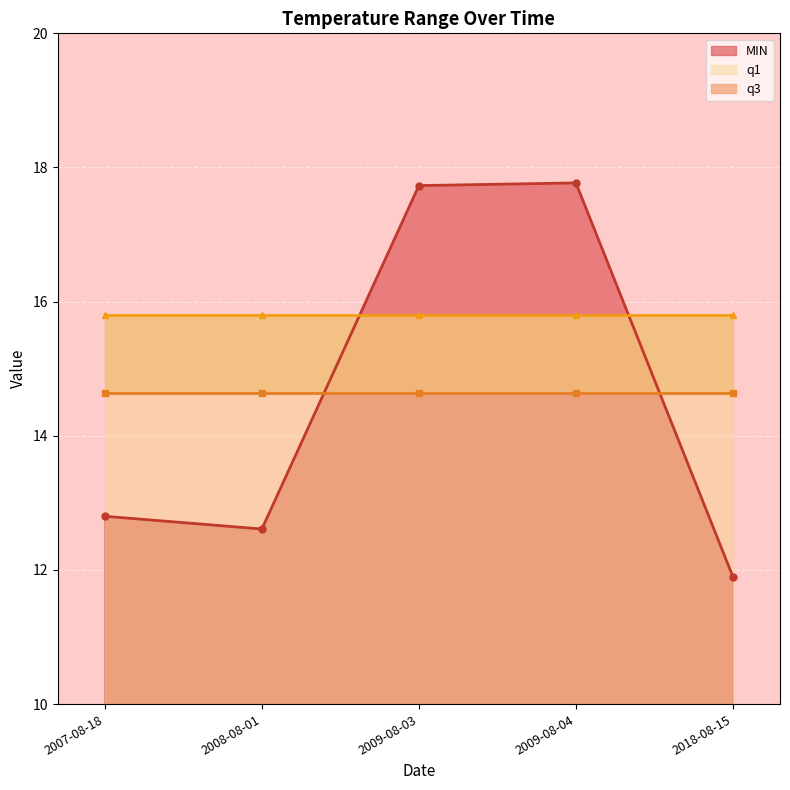

Which series has the largest range (max minus min)?

MIN